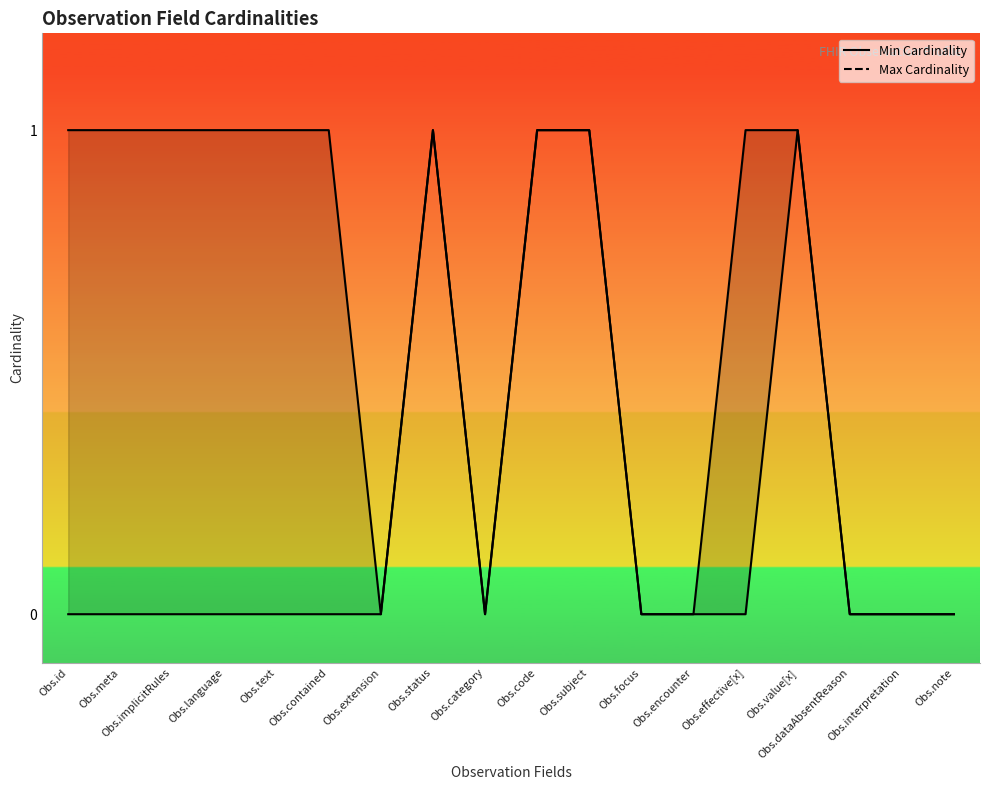

What is the difference between the maximum and minimum values in the Min Cardinality series?

1